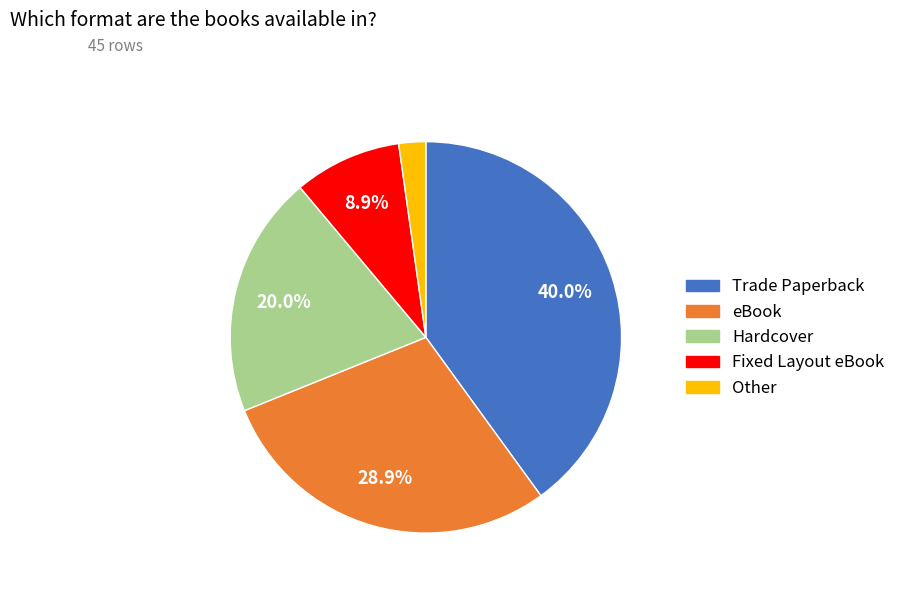

What portion of the pie excludes eBook?

71.1%